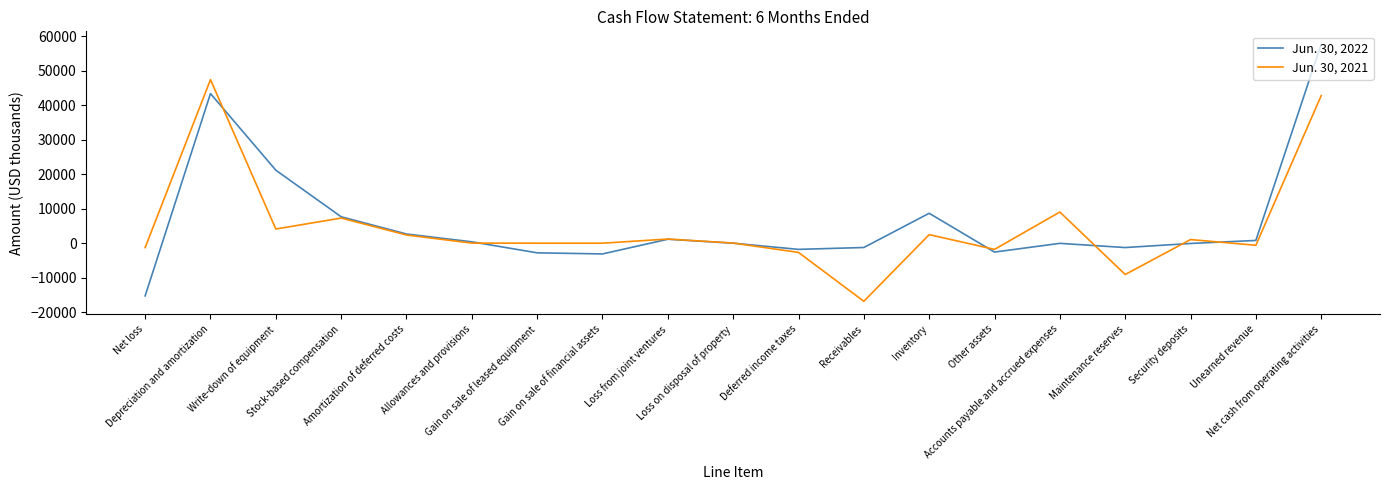

Which series has the largest total across all categories?

Jun. 30, 2022